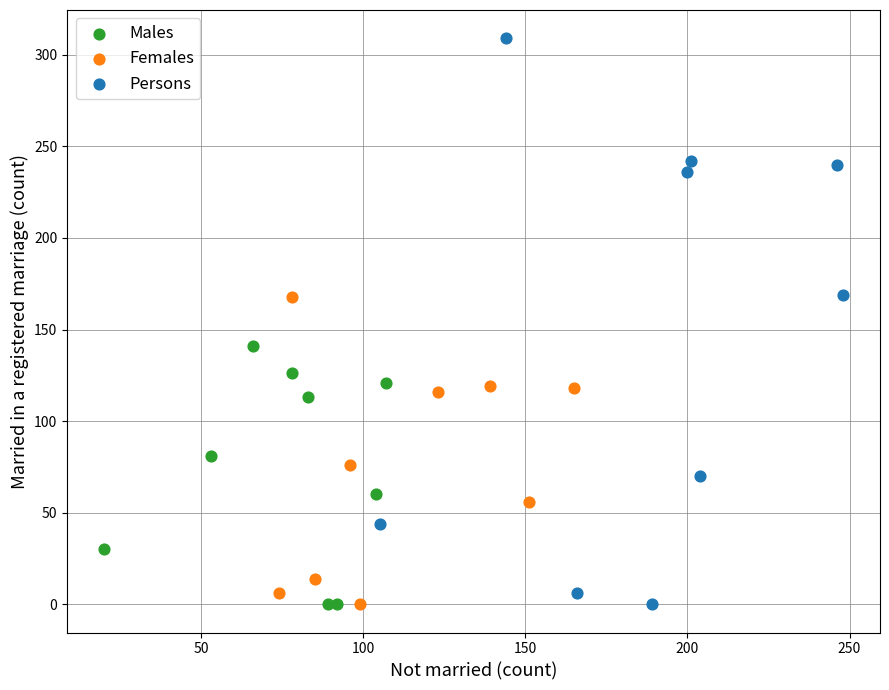

What are all the series names shown in the legend?

Males, Females, Persons